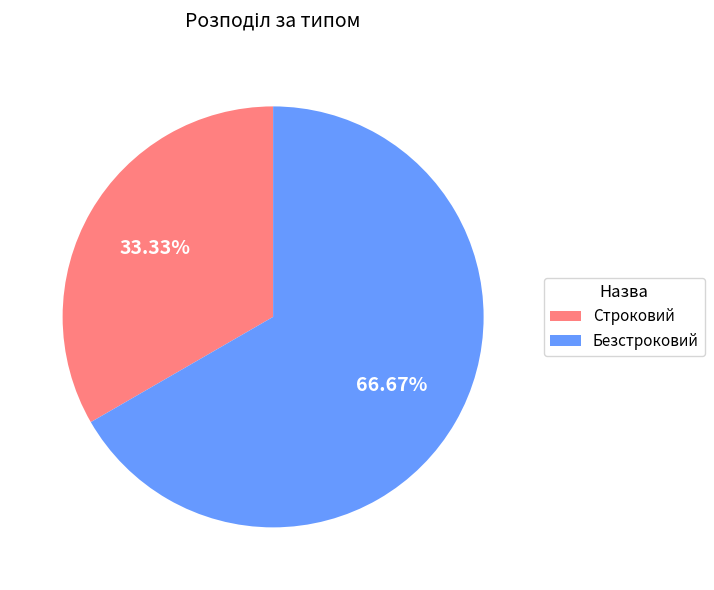

Count the number of slices in the pie.

2